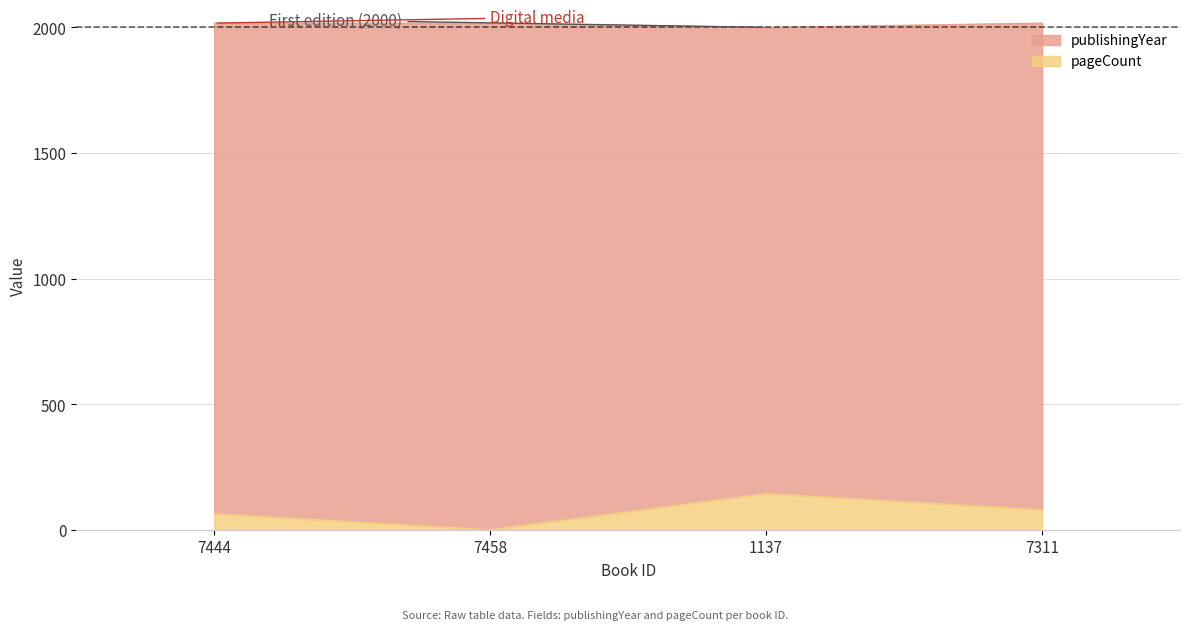

How many categories are shown in the chart?

4